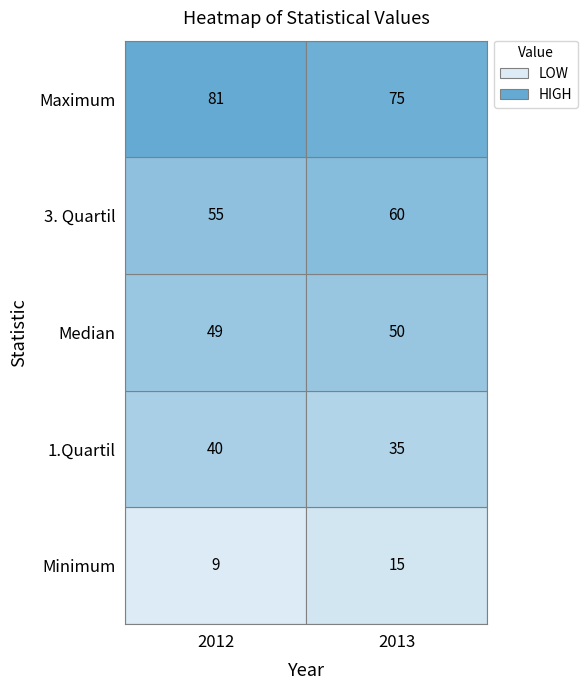

What is the total value across all series at 2012?

234